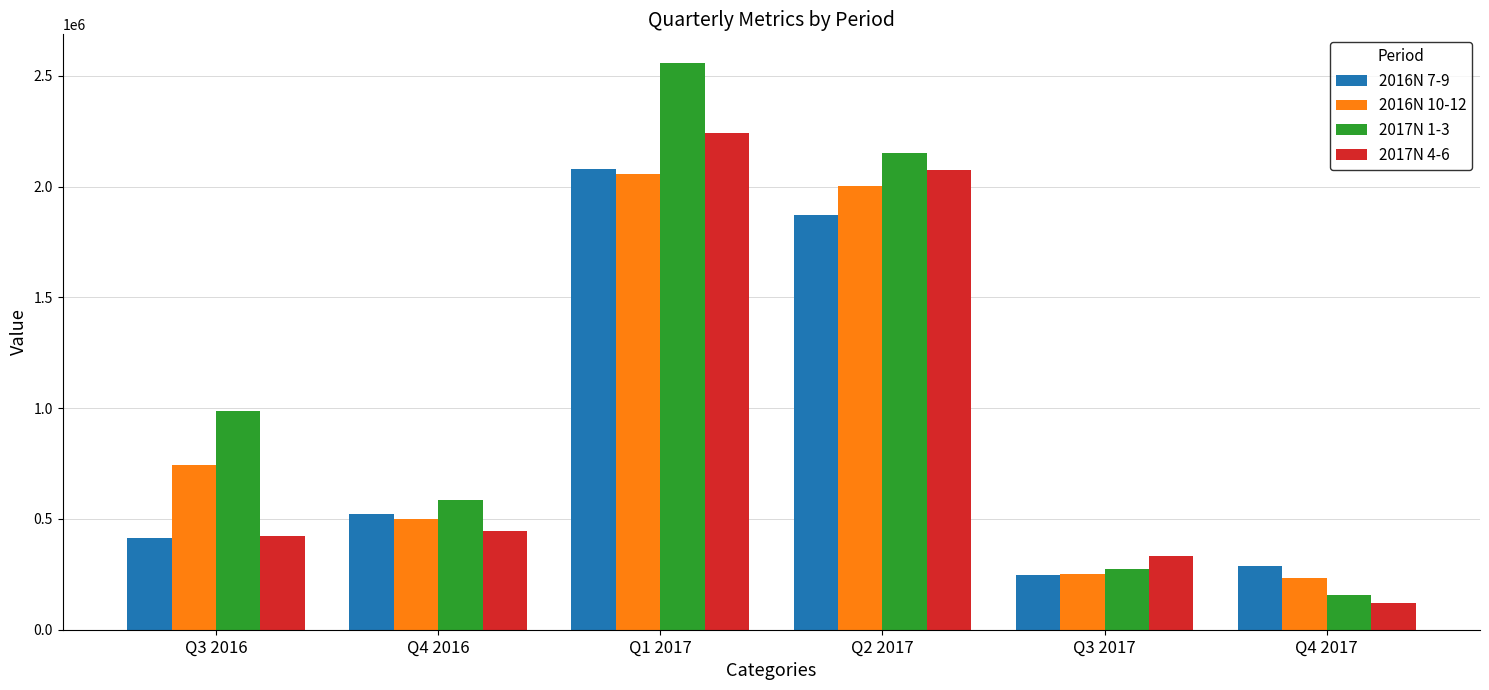

At Q1 2017, list the series in order from smallest to largest.

2016N 10-12, 2016N 7-9, 2017N 4-6, 2017N 1-3